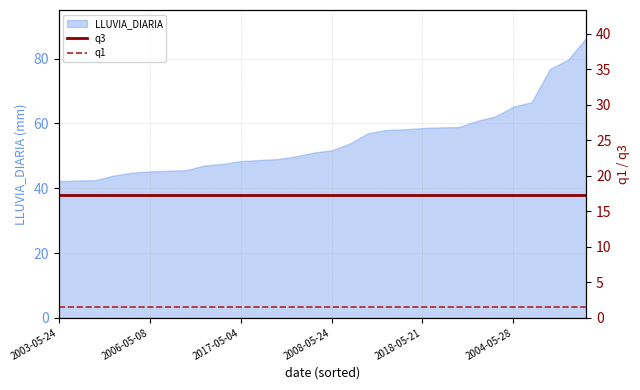

What is the minimum value for LLUVIA_DIARIA?

42.2